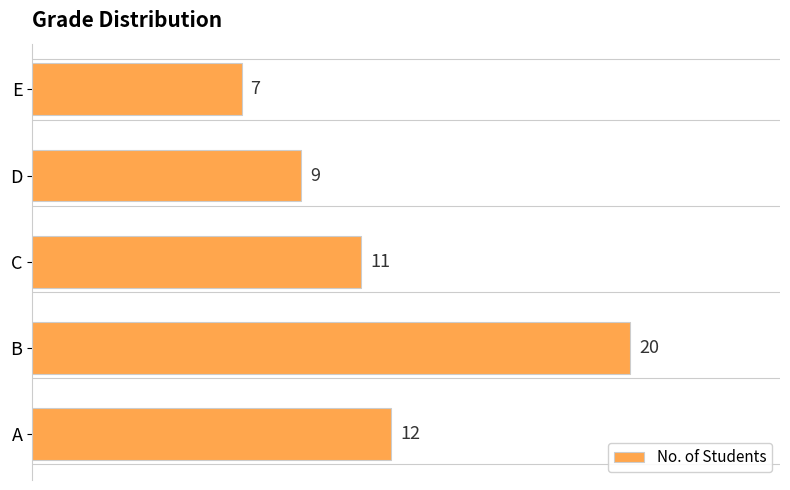

Does the chart contain any negative values?

No